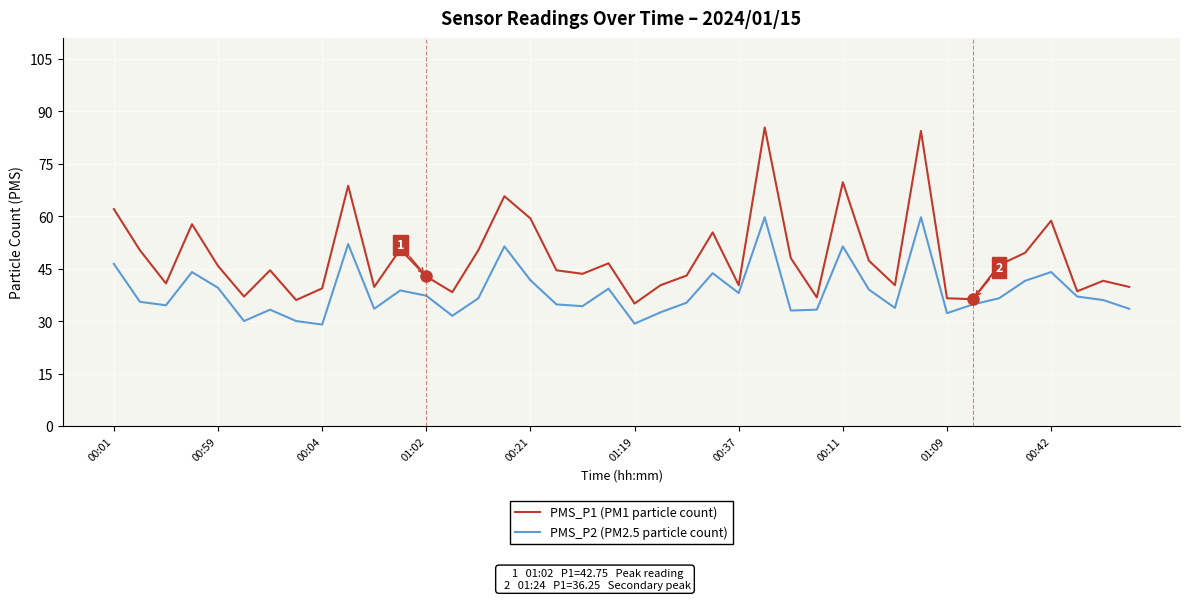

Which series has the largest total across all categories?

PMS_P1 (PM1 particle count)